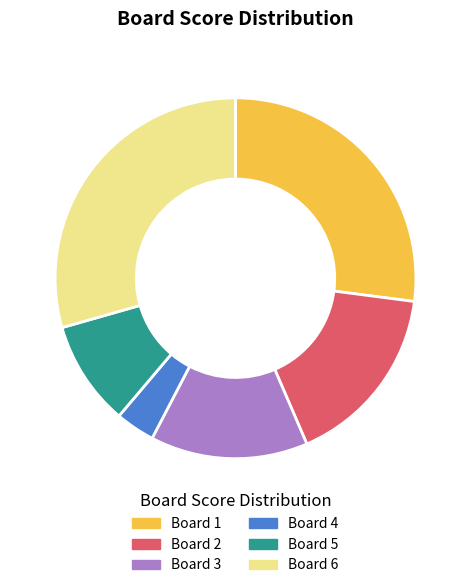

Rank the categories by value from highest to lowest.

Board 6, Board 1, Board 2, Board 3, Board 5, Board 4